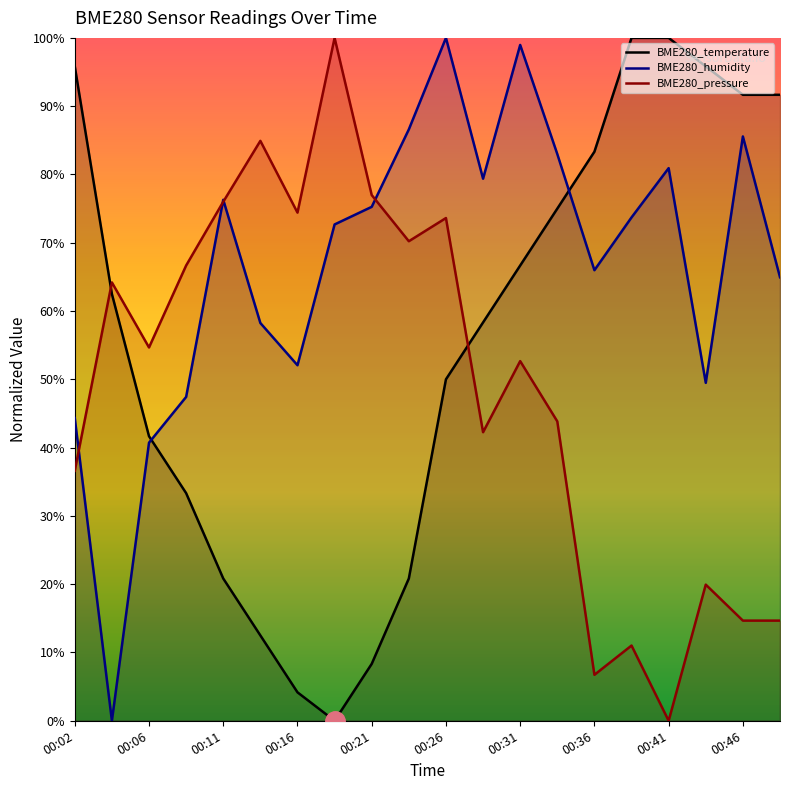

True or false: BME280_temperature has a value of 8.3 at 00:21.

True